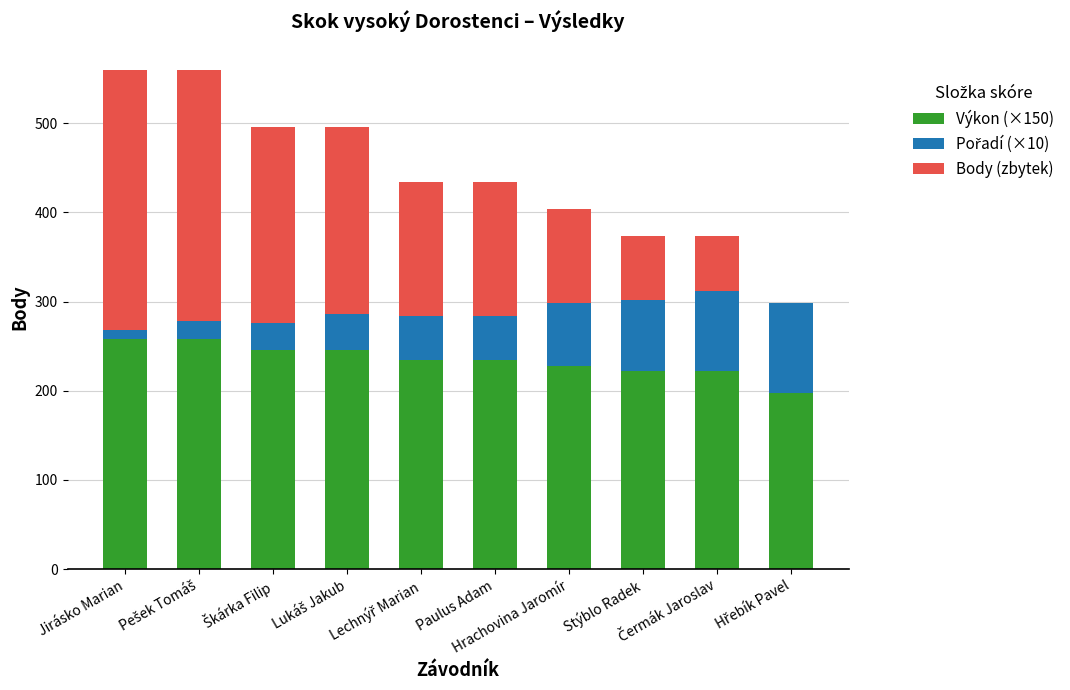

How many data points does each series have?

10